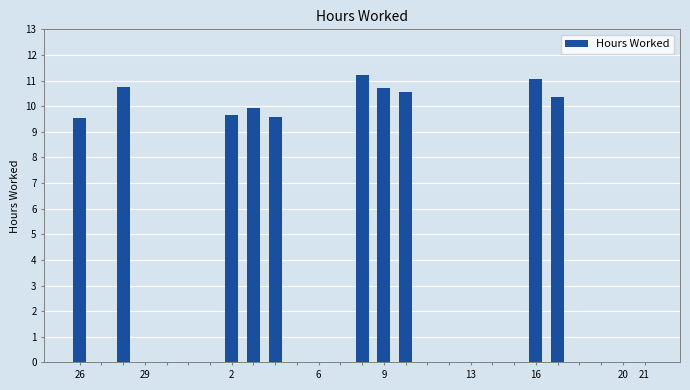

What is the greatest value displayed?

11.2